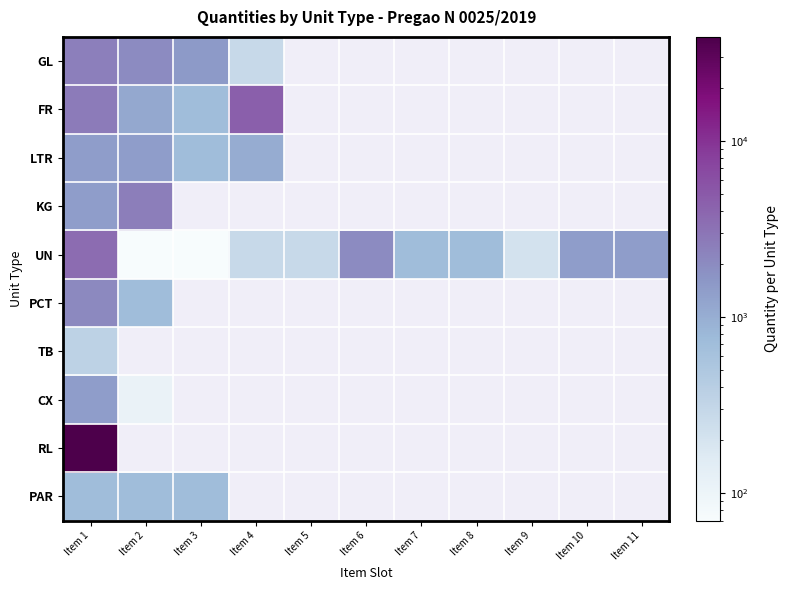

Which series has the largest total across all categories?

UN